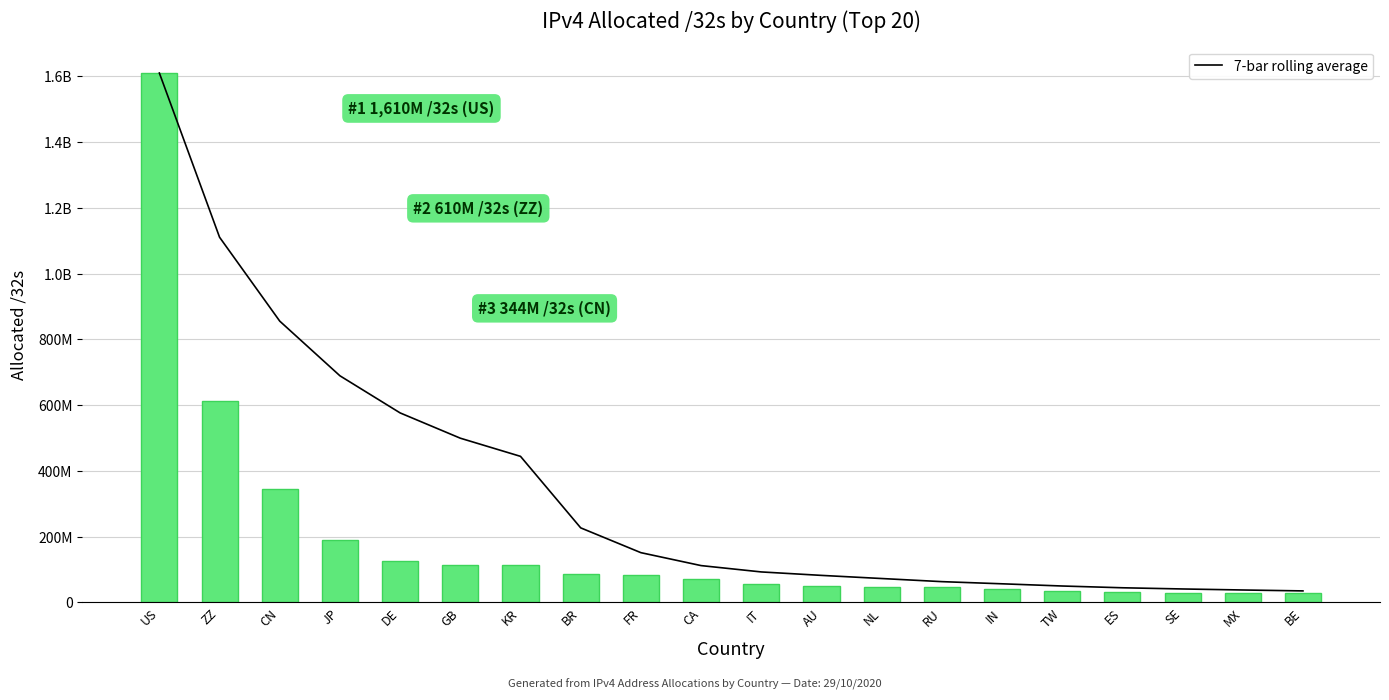

What is the total value across all series at JP?

879144728.0